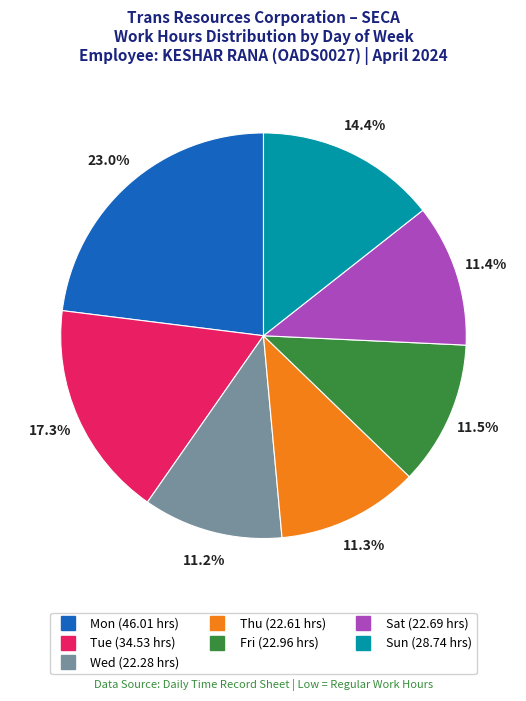

Does any single category account for the majority?

No